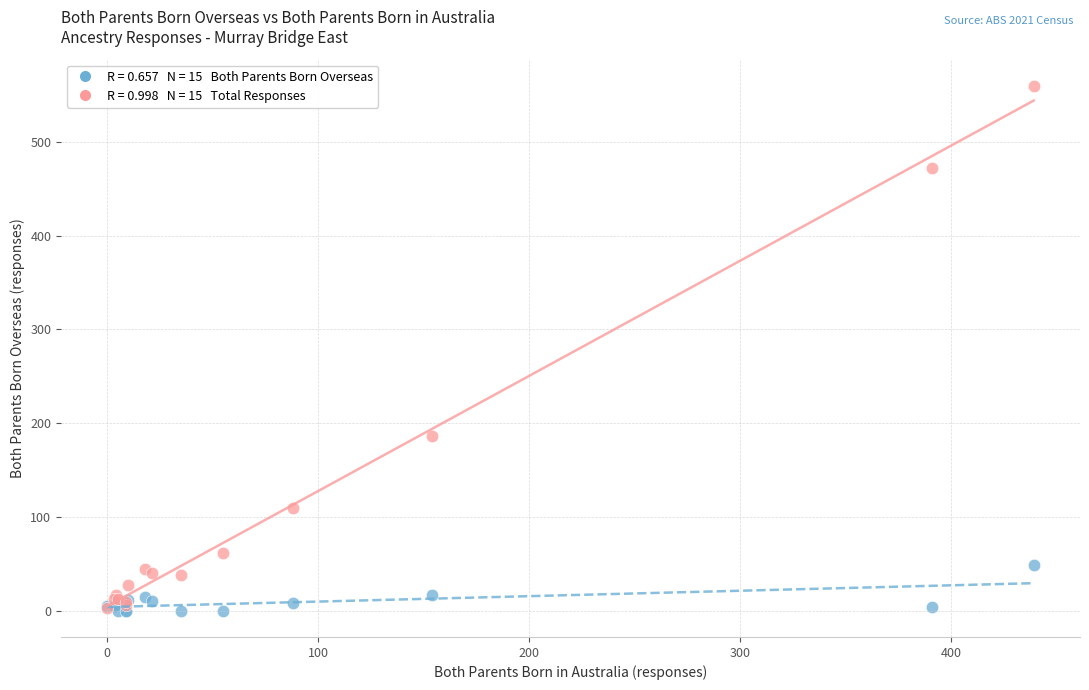

Across all series, what Y value is closest to 280?

186